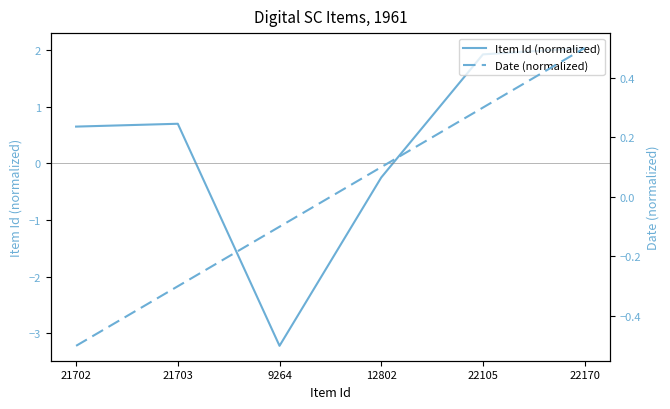

What is the label of the 1st point from the right?

22170